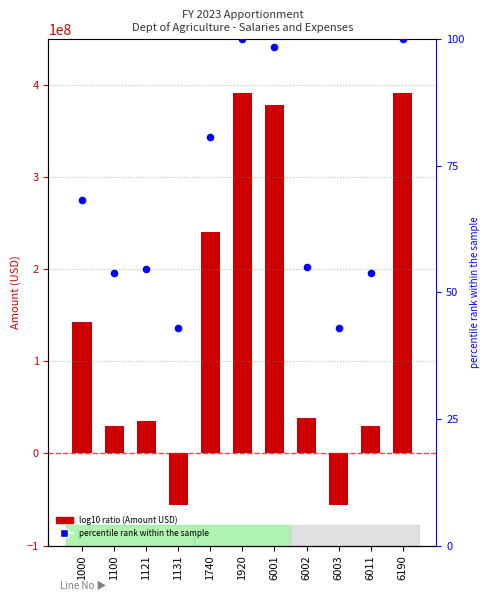

At how many categories does at least one series exceed 98868886?

5